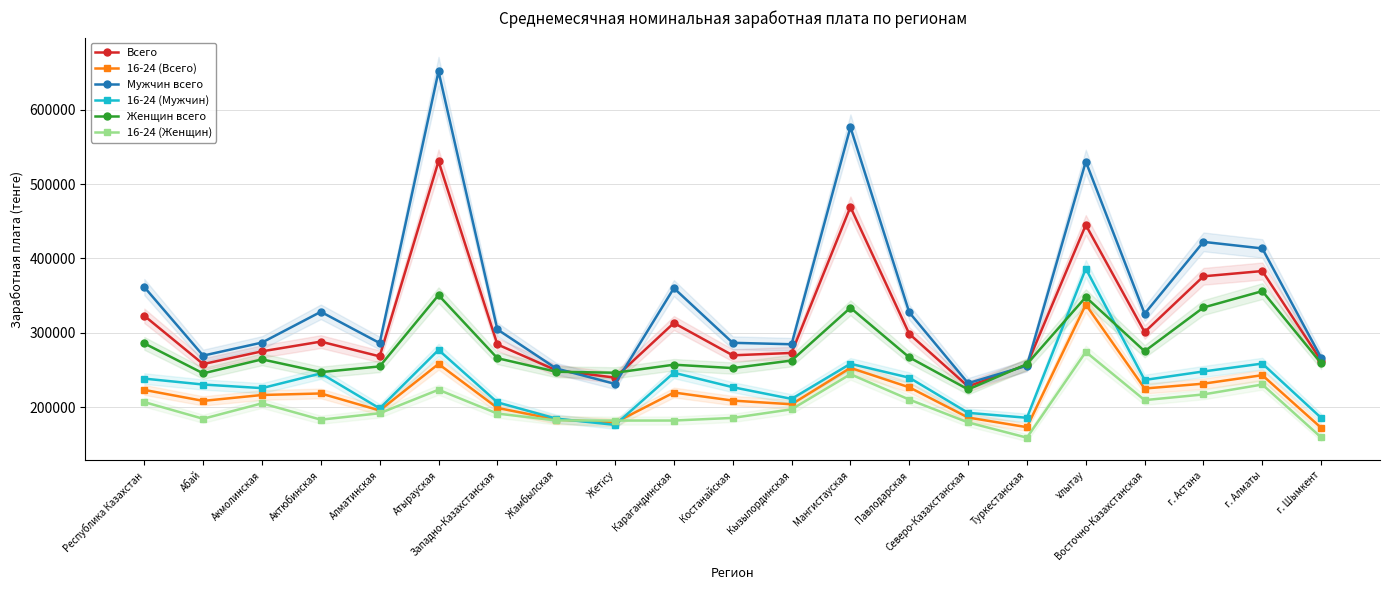

What is the total value across all series at Павлодарская?

1569358